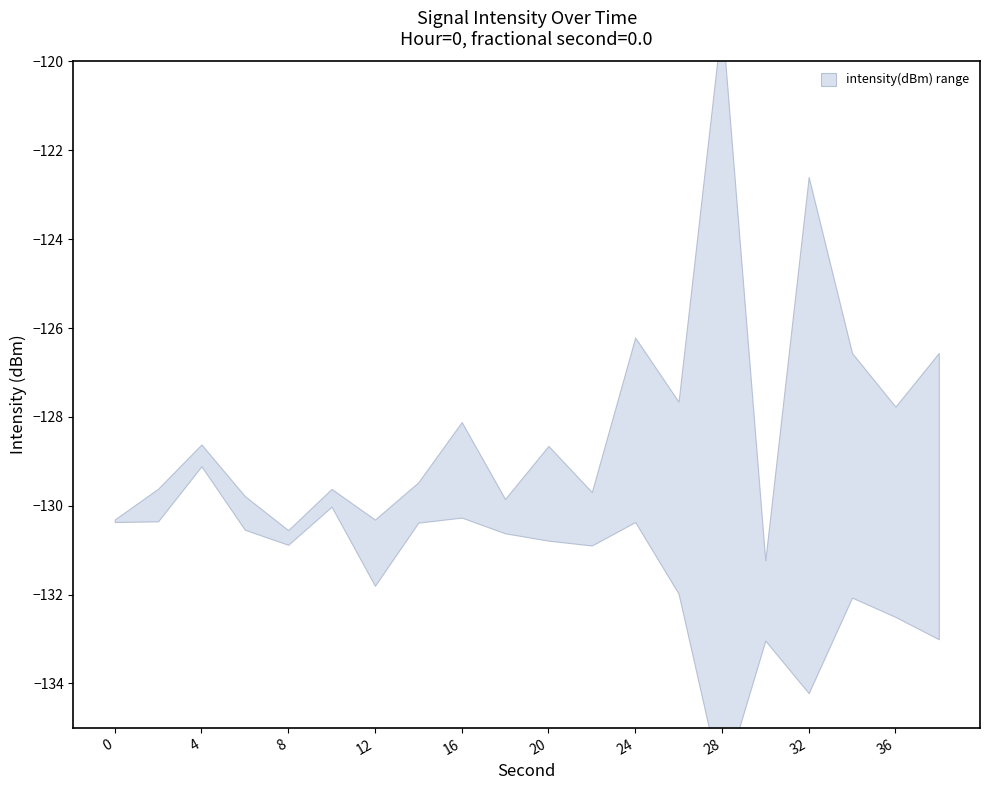

True or false: upper and lower cross at least once.

False